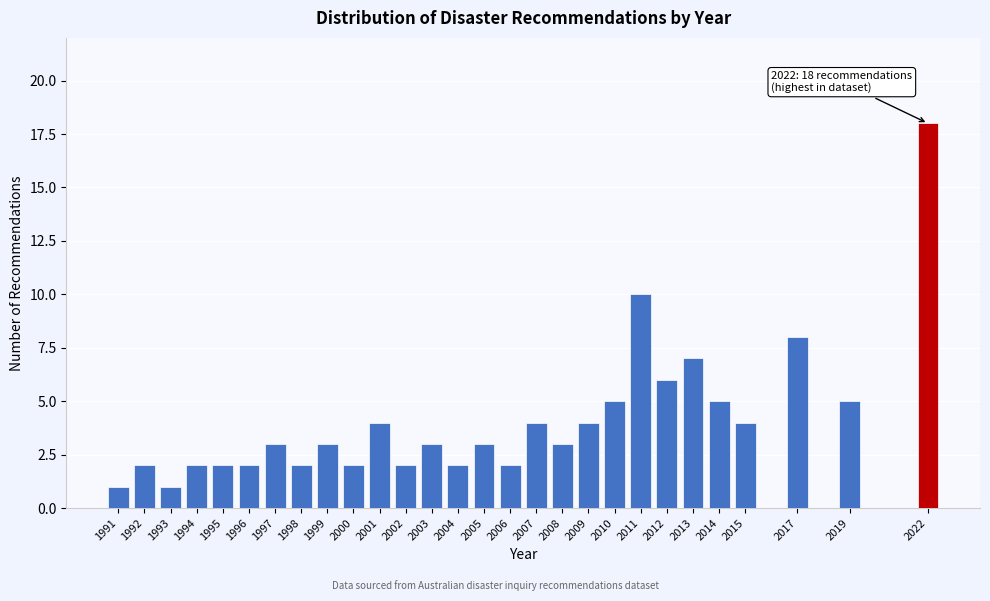

Reading left to right, extract all data points from this chart.

1991=1	1992=2	1993=1	1994=2	1995=2	1996=2	1997=3	1998=2	1999=3	2000=2	2001=4	2002=2	2003=3	2004=2	2005=3	2006=2	2007=4	2008=3	2009=4	2010=5	2011=10	2012=6	2013=7	2014=5	2015=4	2017=8	2019=5	2022=18